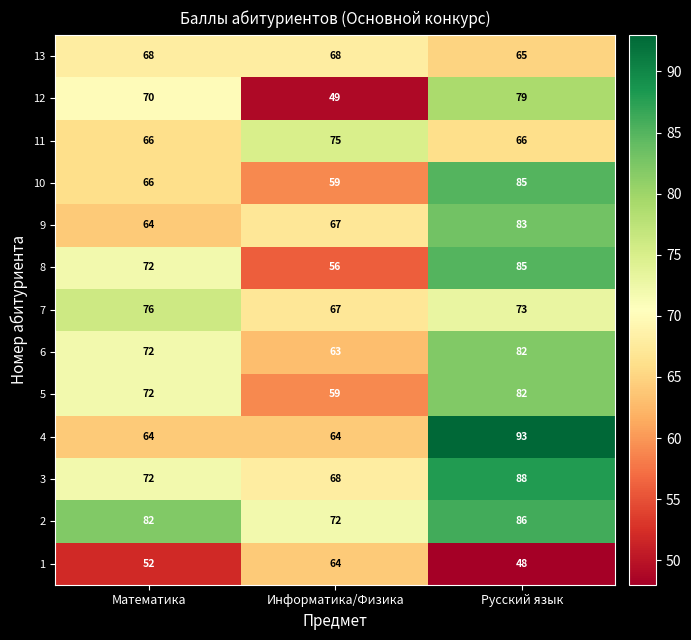

Where does the 7 series first go above 73?

Математика